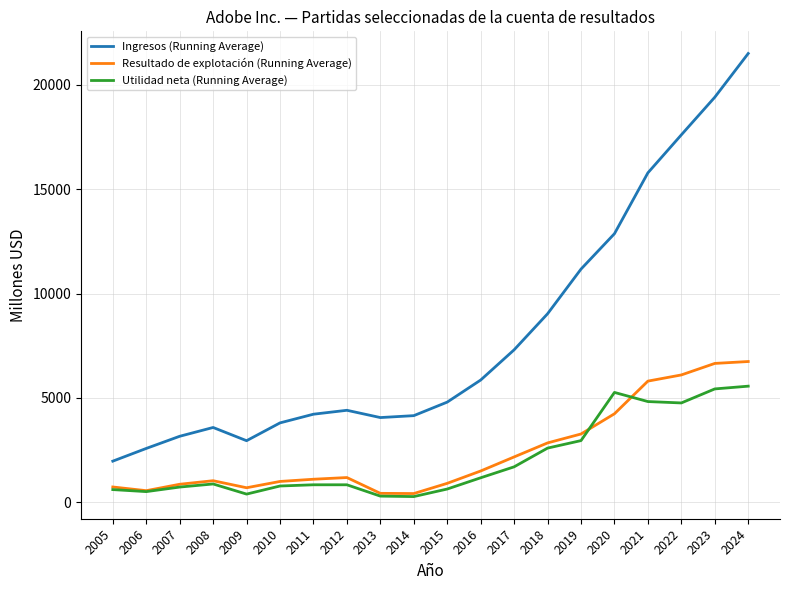

In Utilidad neta (Running Average), how many points are lower than both neighbors (excluding endpoints)?

4